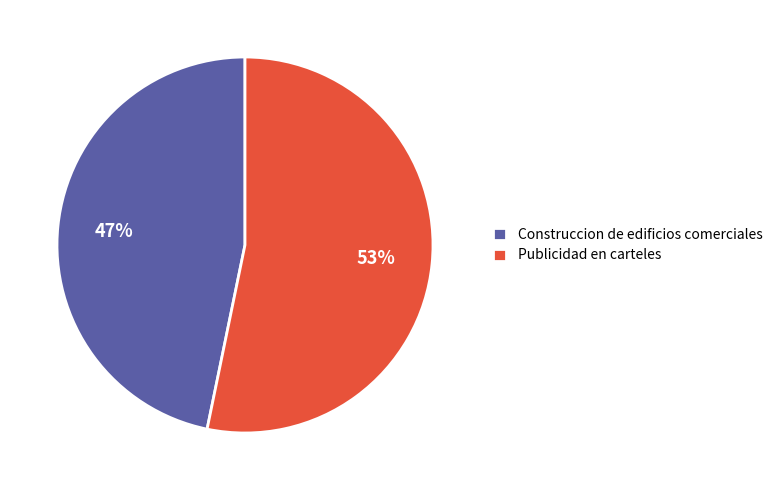

True or false: Publicidad en carteles accounts for 43% of the total.

False